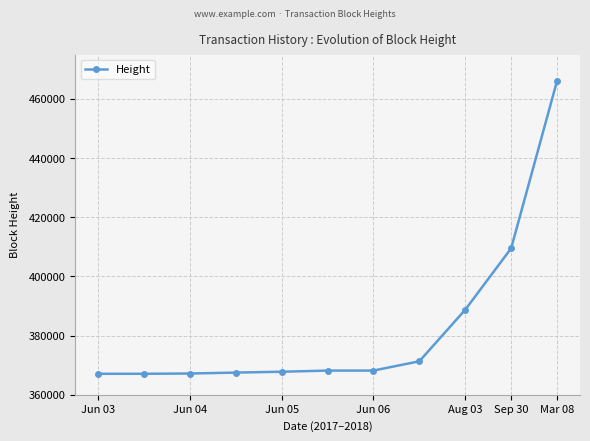

What is the average value?

382618